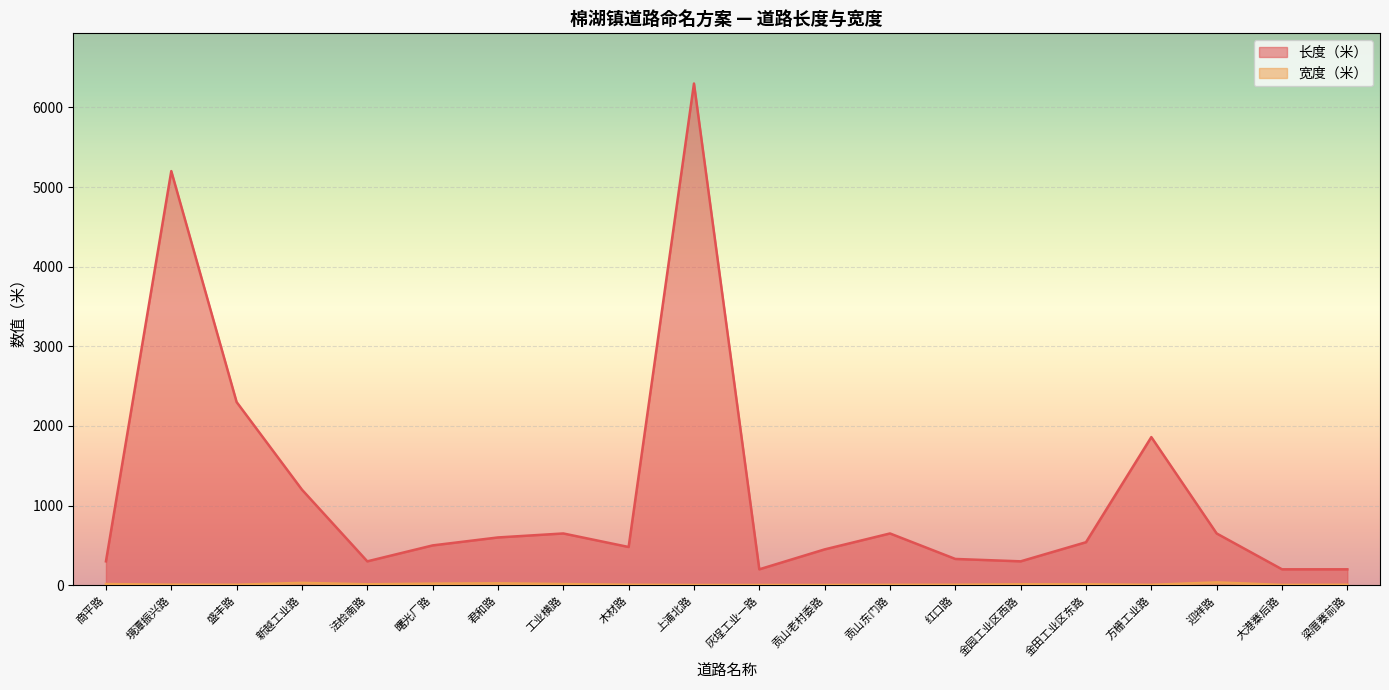

What is the minimum value for 宽度（米）?

3